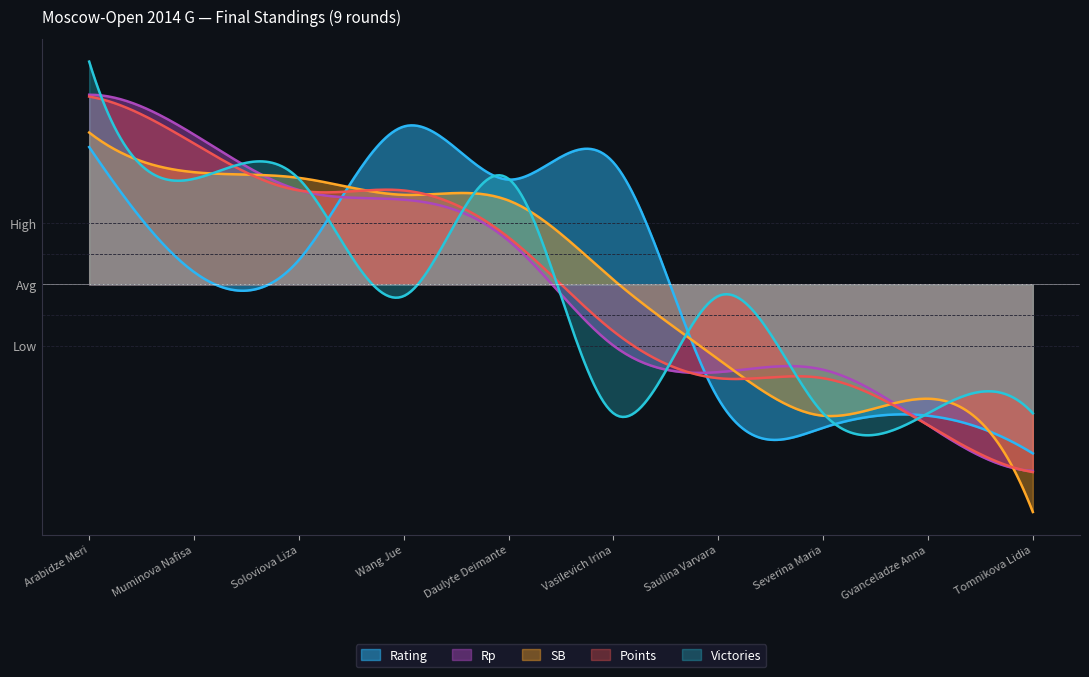

In SB, how many points are higher than both neighbors (excluding endpoints)?

1